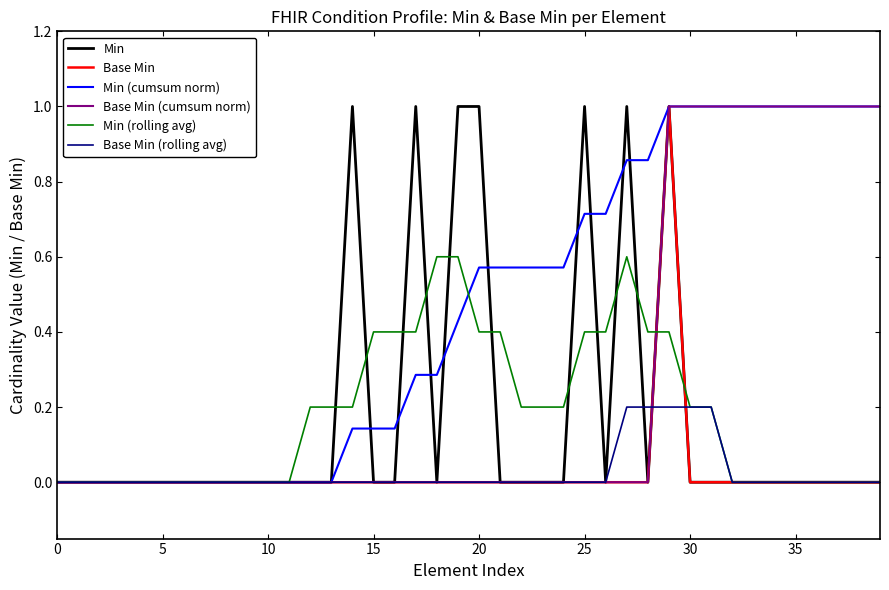

What is the greatest value displayed?

1.0